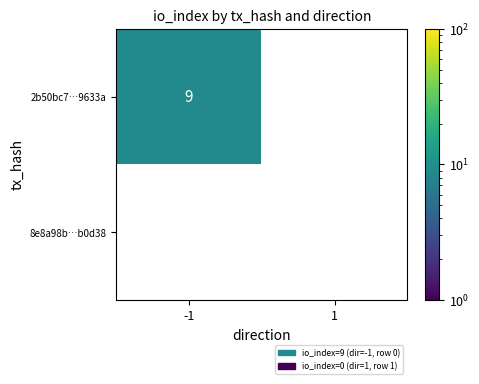

Which series has the widest spread of values?

2b50bc7…9633a